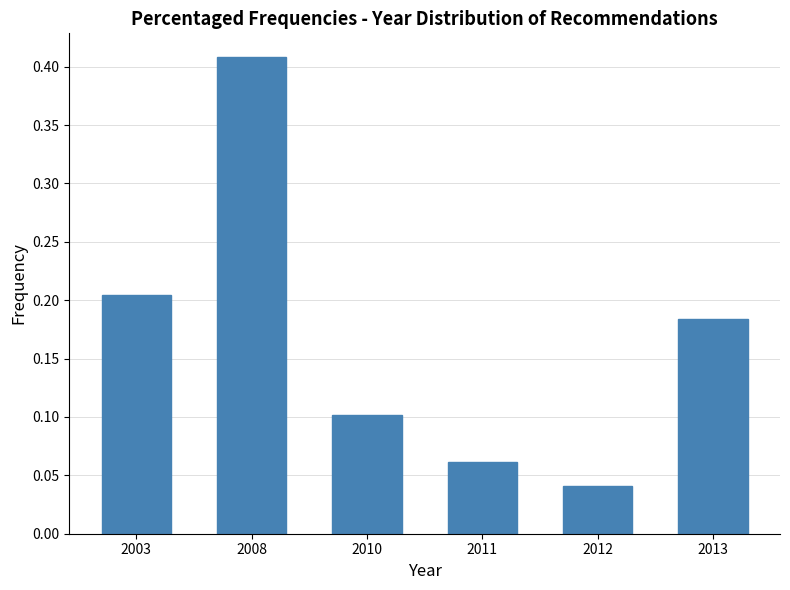

List the labels in order of value, smallest first.

2012, 2011, 2010, 2013, 2003, 2008